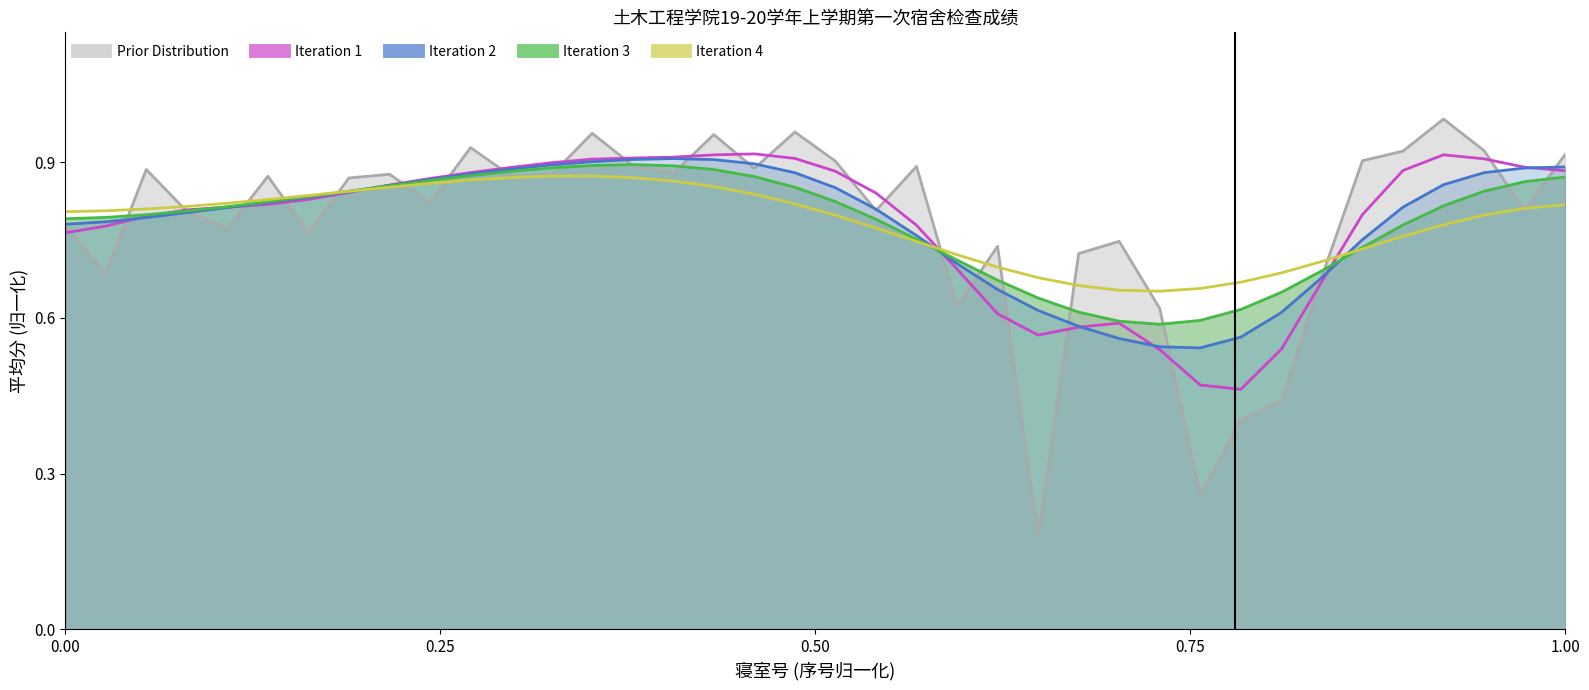

How many interior local valleys does the Iteration 1 series have?

2